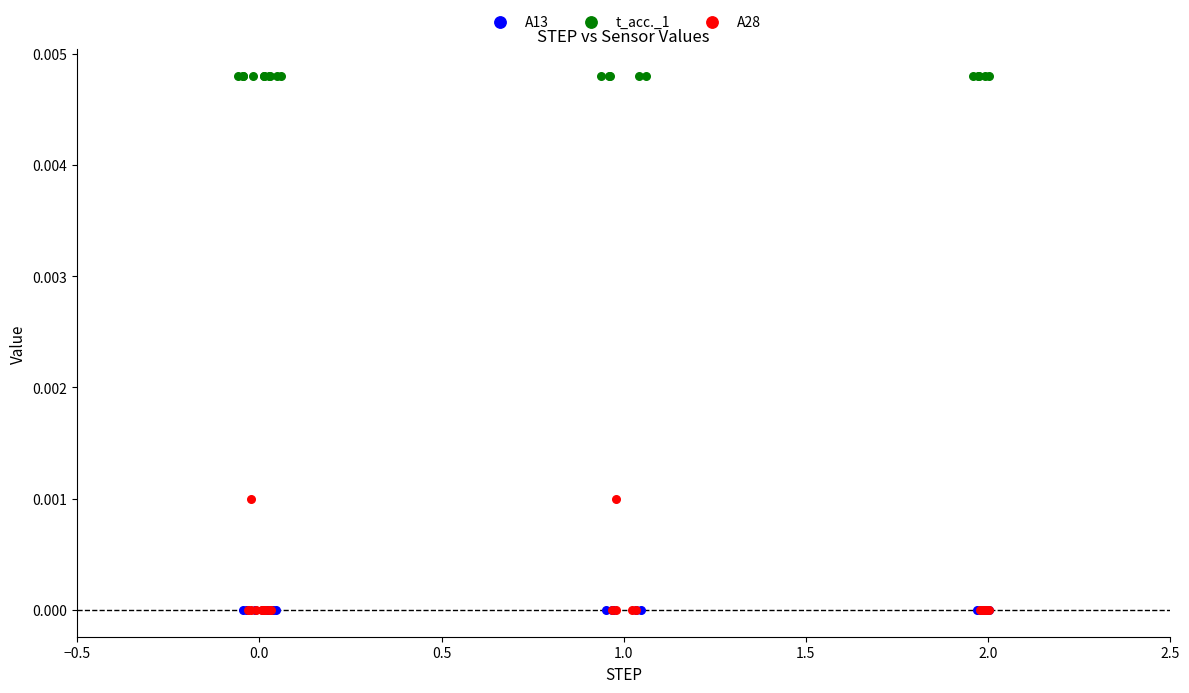

Which series contains the highest Y value?

t_acc._1